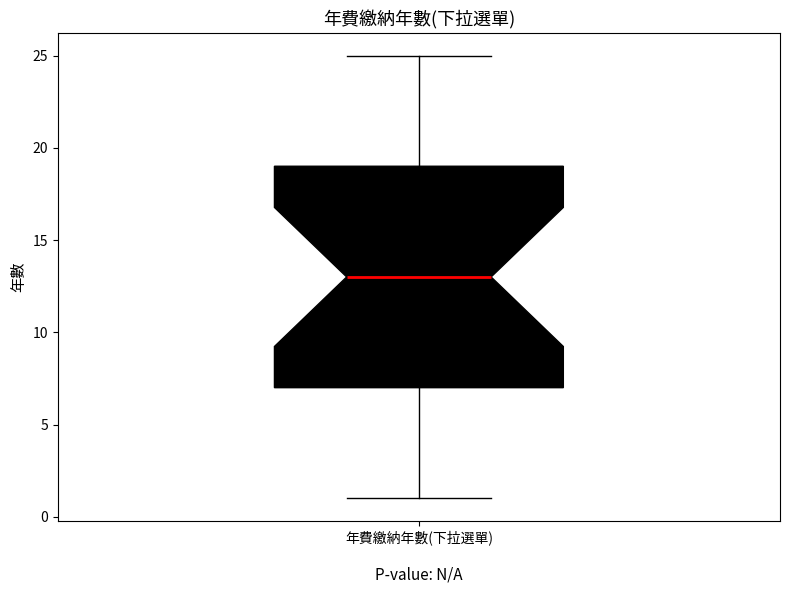

Transcribe this box plot: give where the median line is, the range the box spans, and where the two whiskers end, as read against the y-axis. The values are not printed on the chart, so give them approximately, as read against the axis.

median 13, box 7 to 19, whiskers 1 to 25